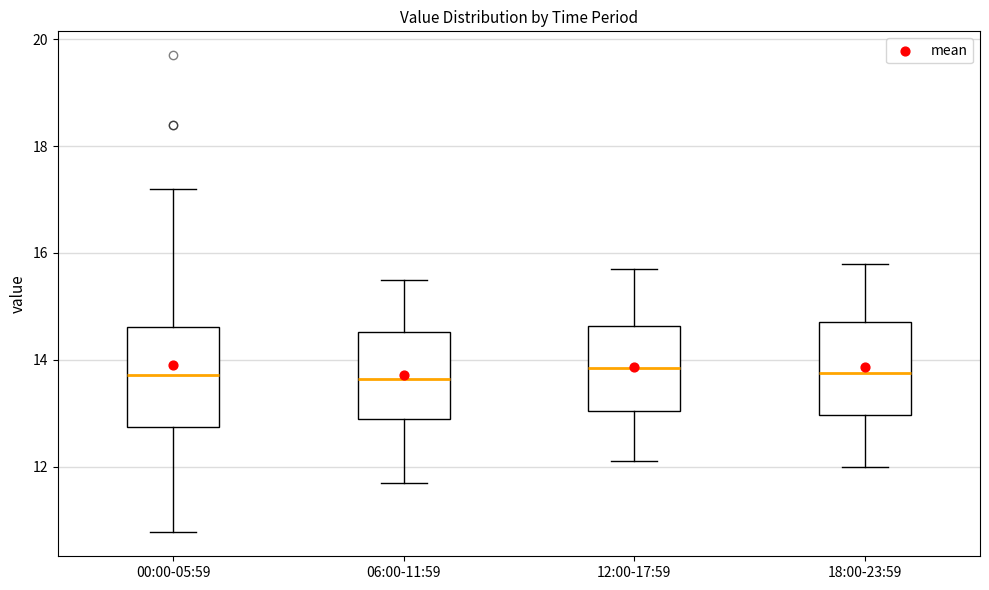

Where does the upper whisker of the box for 12:00-17:59 end on the y-axis? The values are not printed on the chart, so give them approximately, as read against the axis.

15.8